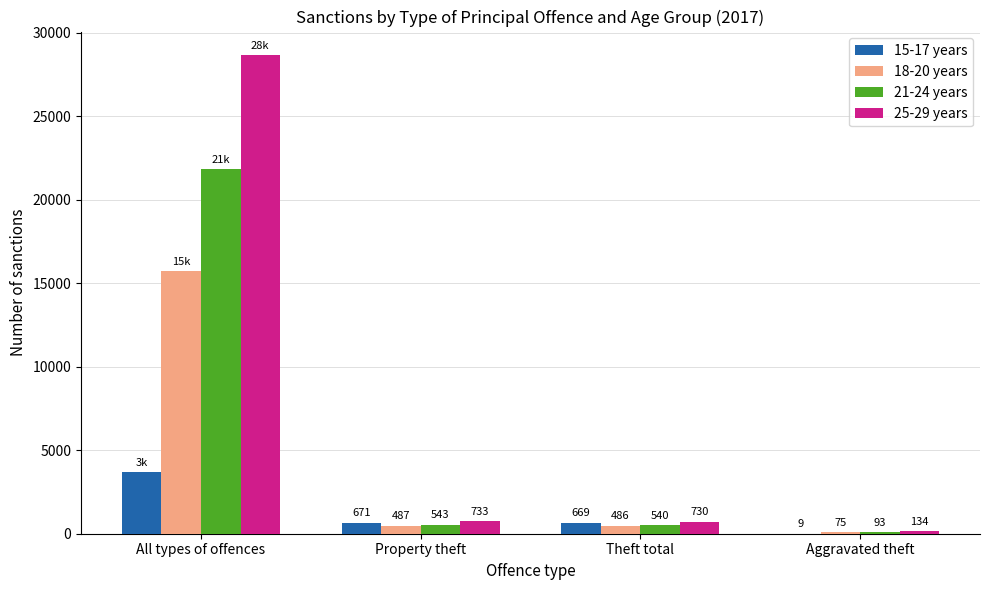

Which category has the highest value in the 15-17 years series?

All types of offences